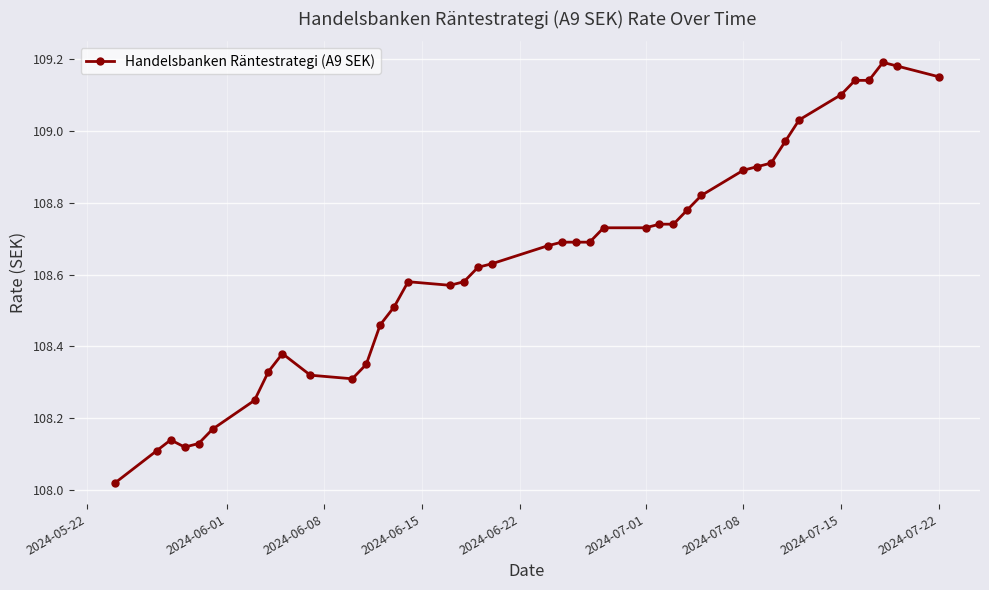

True or false: there are more than 1 points higher than both neighbors.

True